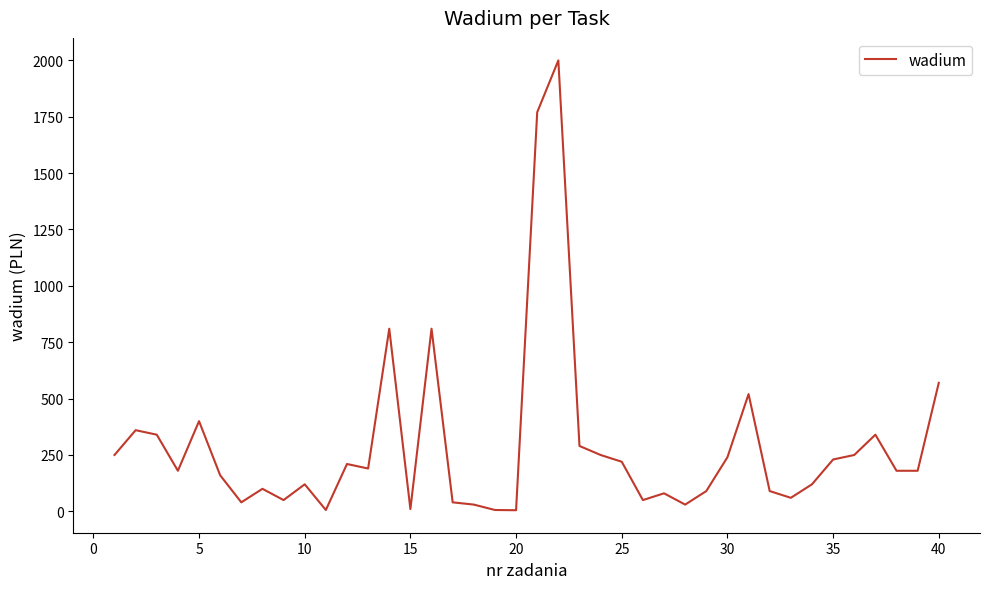

What is the difference between the maximum and minimum values?

1995